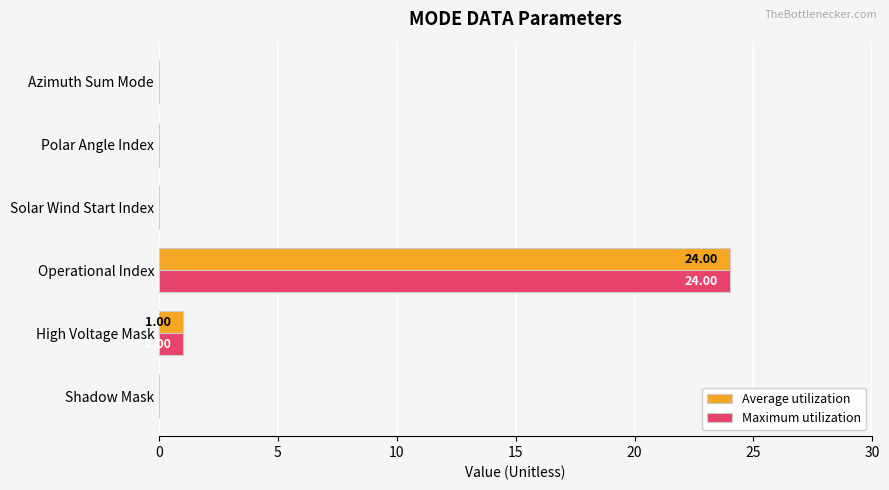

What is the sum of all Maximum utilization values?

25